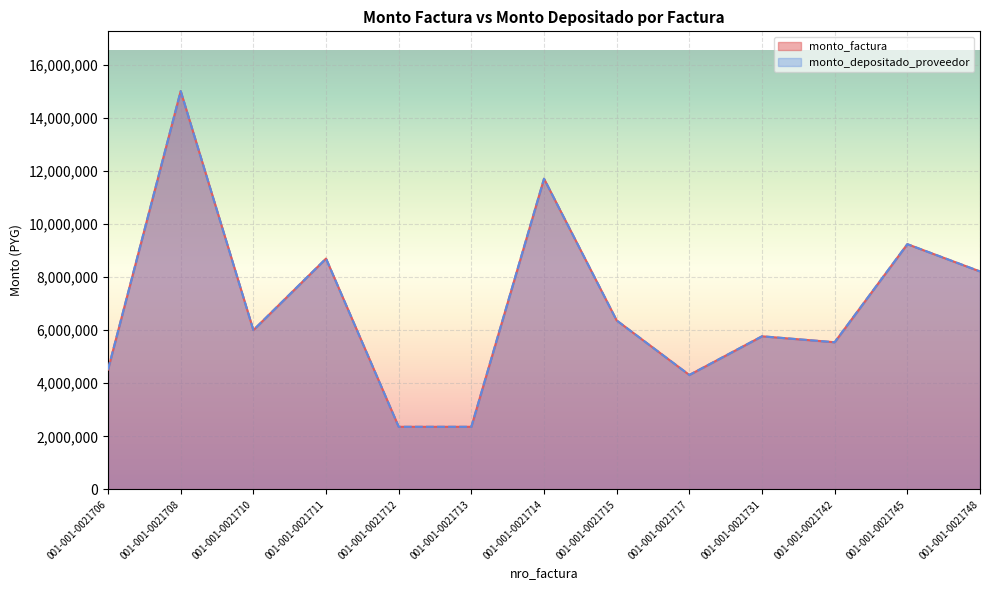

At which category does monto_depositado_proveedor reach its first local peak?

001-001-0021708